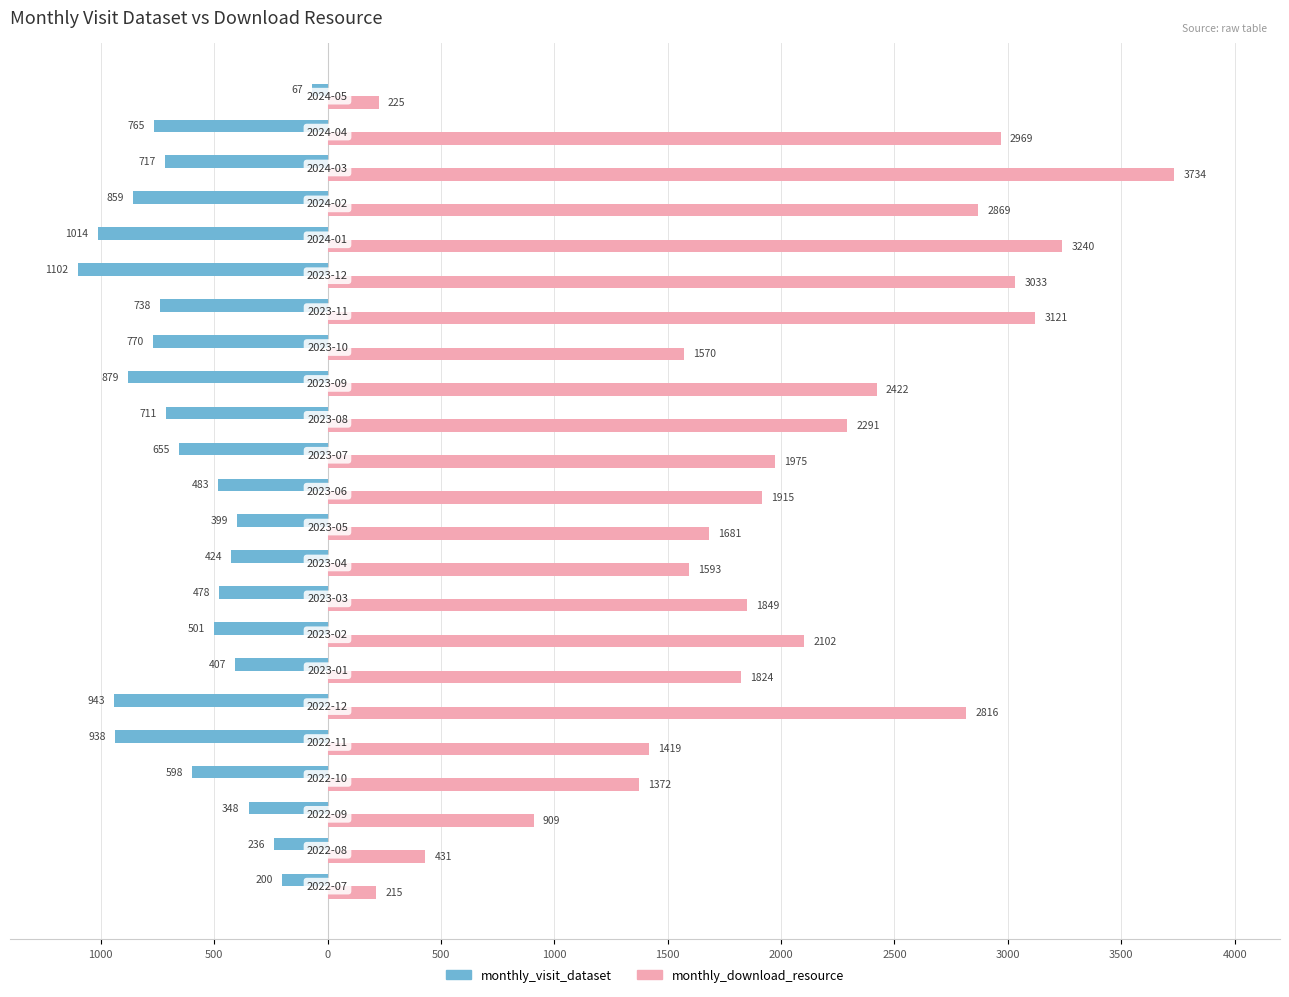

What are all the series names shown in the legend?

monthly_visit_dataset, monthly_download_resource